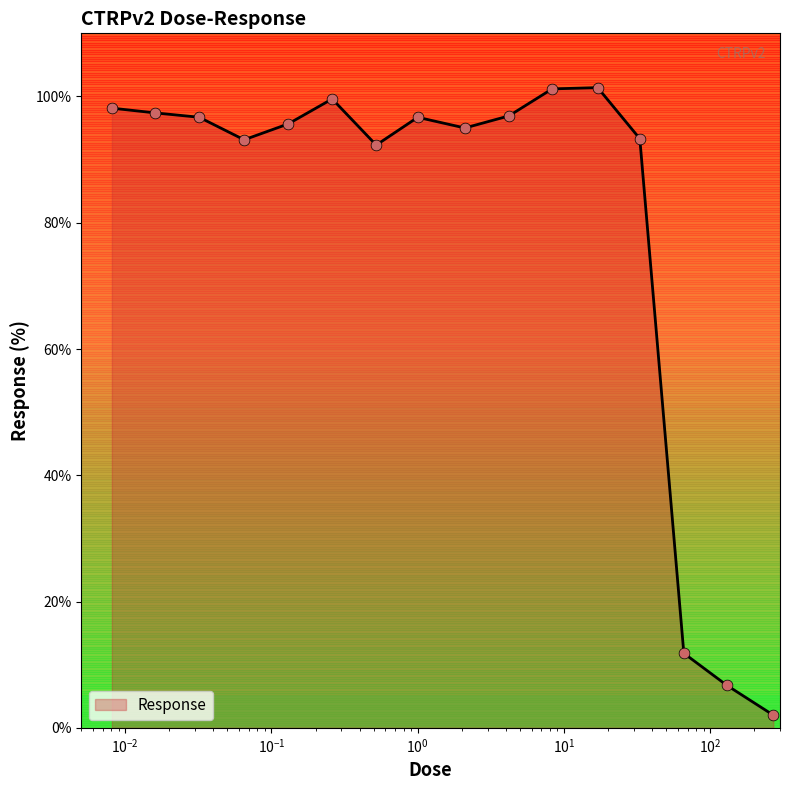

What is the difference between the maximum and minimum values?

99.4